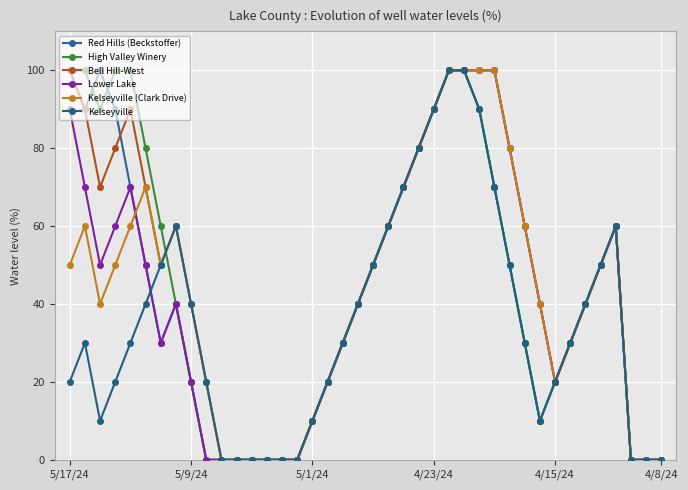

True or false: Kelseyville (Clark Drive) has more than 1 interior local peaks.

True